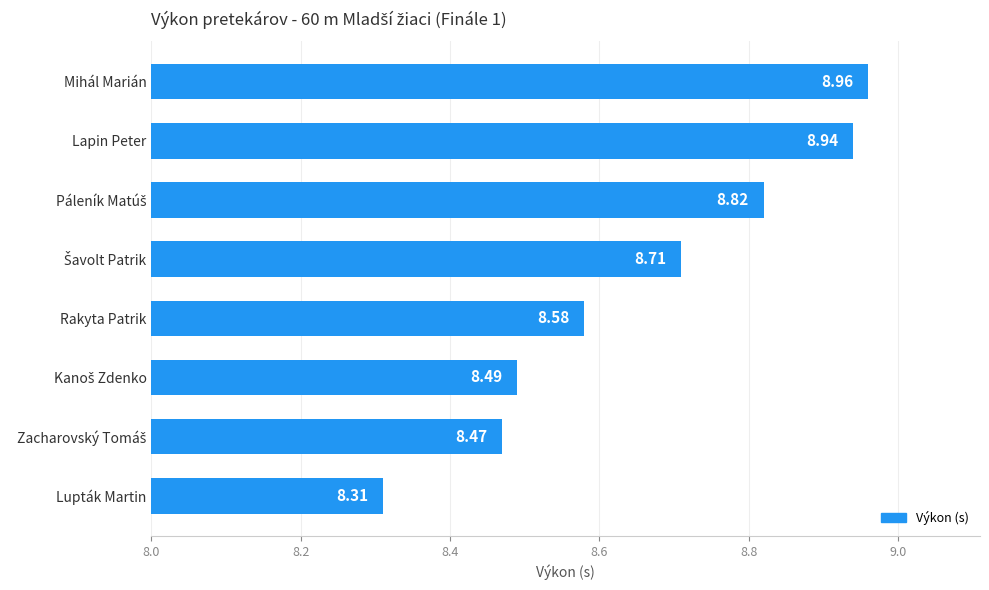

How many bars are there in total?

8